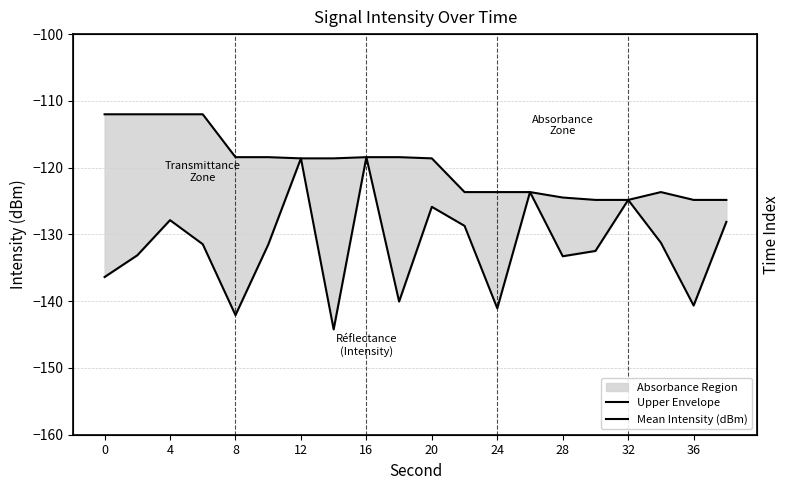

How many data points in Upper Envelope are less than -118?

16